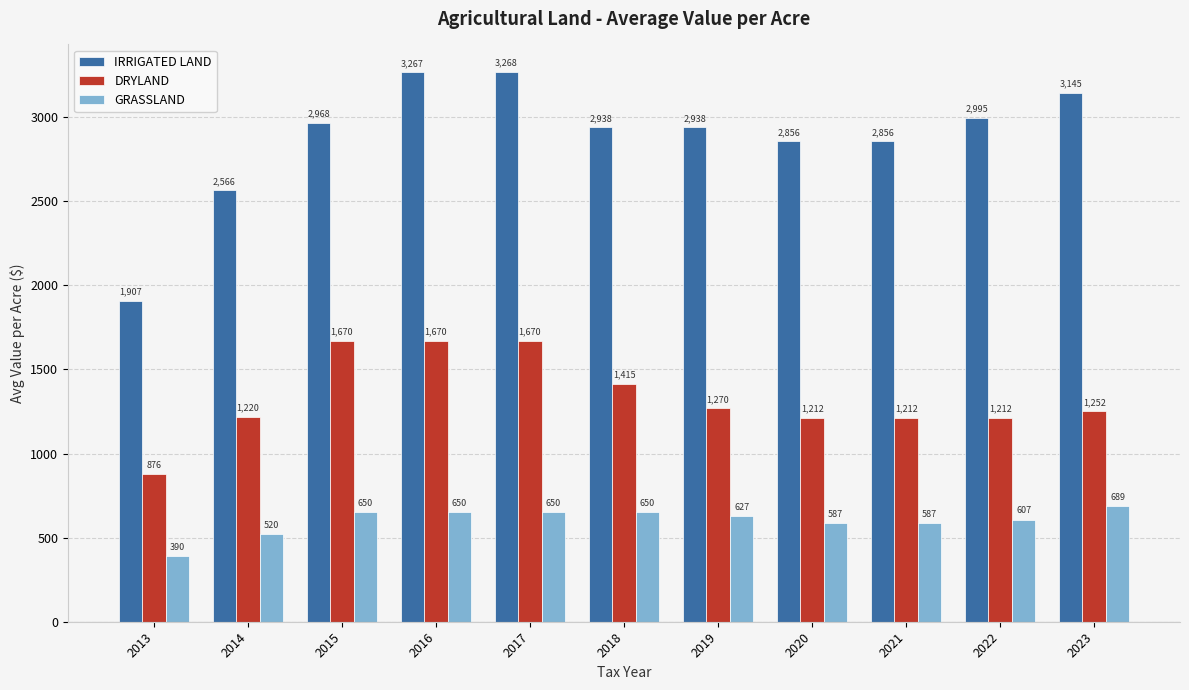

Count the number of data series in this chart.

3